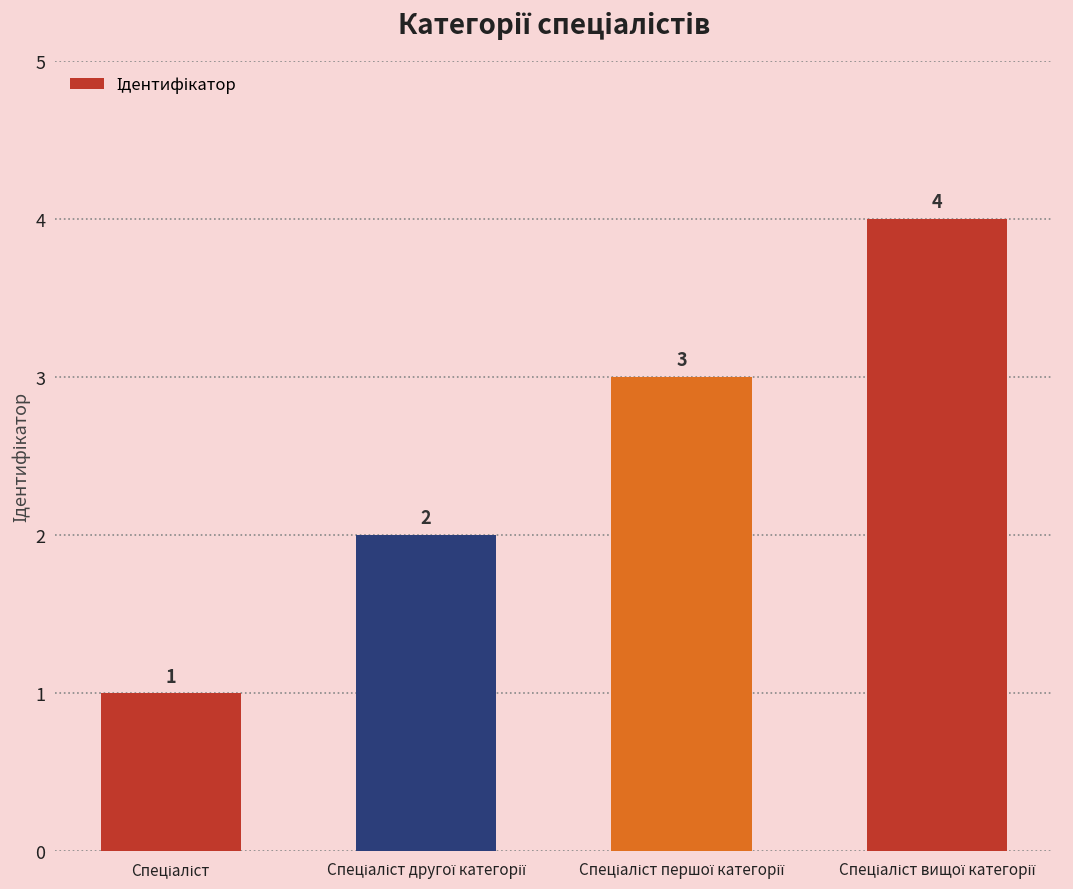

How many values are between 2 and 4?

3